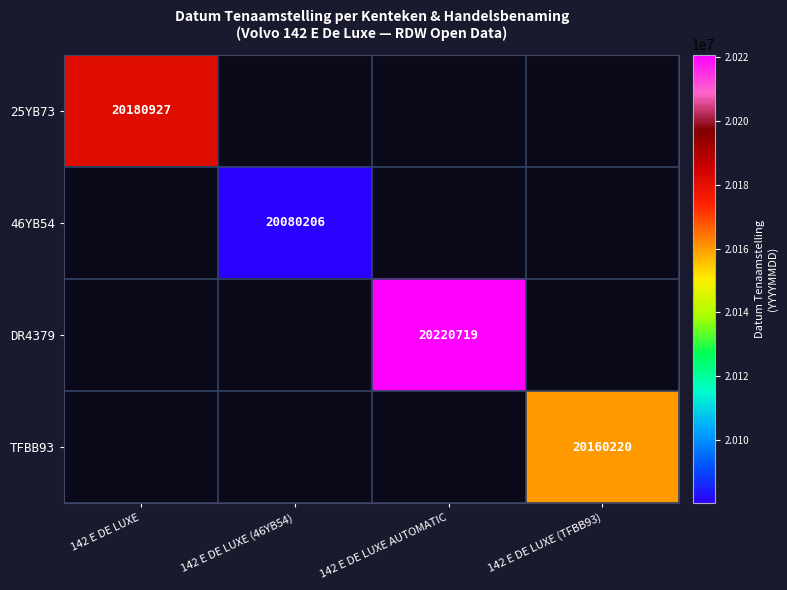

True or false: DR4379 has a value of 20220719 at 142 E DE LUXE AUTOMATIC.

True